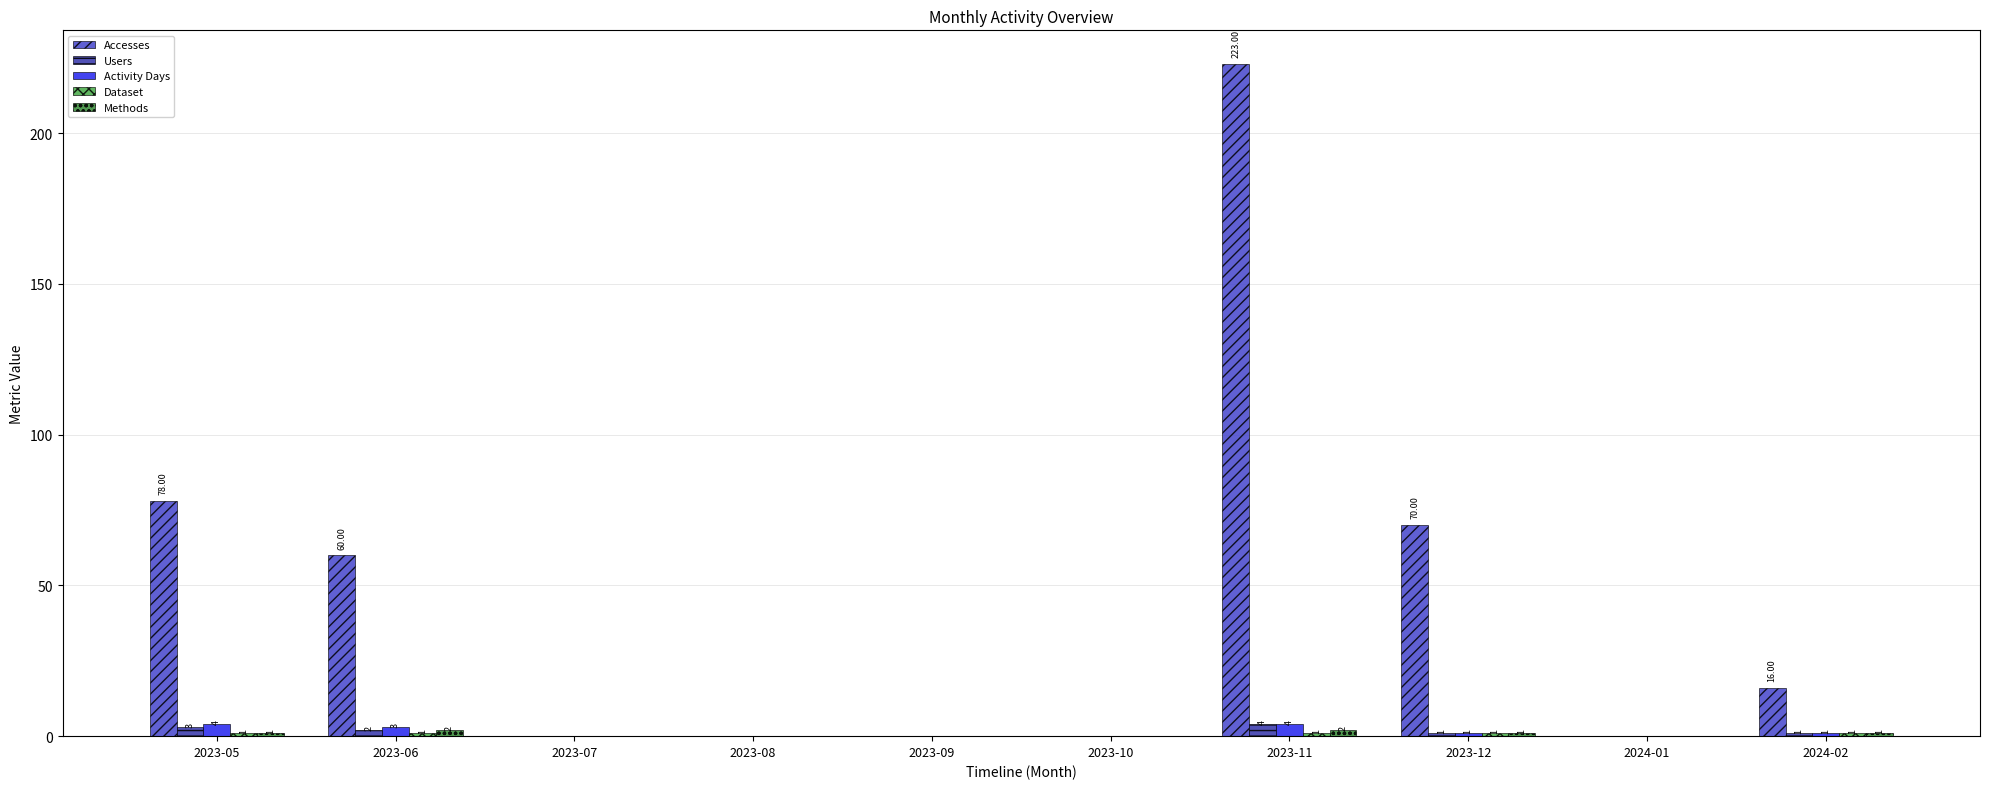

Where does the Accesses series first go above 16?

2023-05